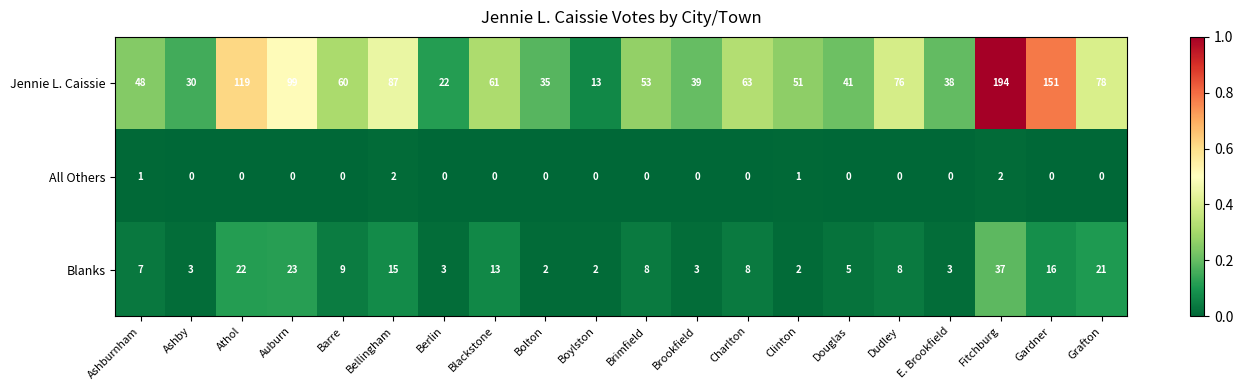

Between Auburn and Bolton, which series saw the biggest shift?

Jennie L. Caissie